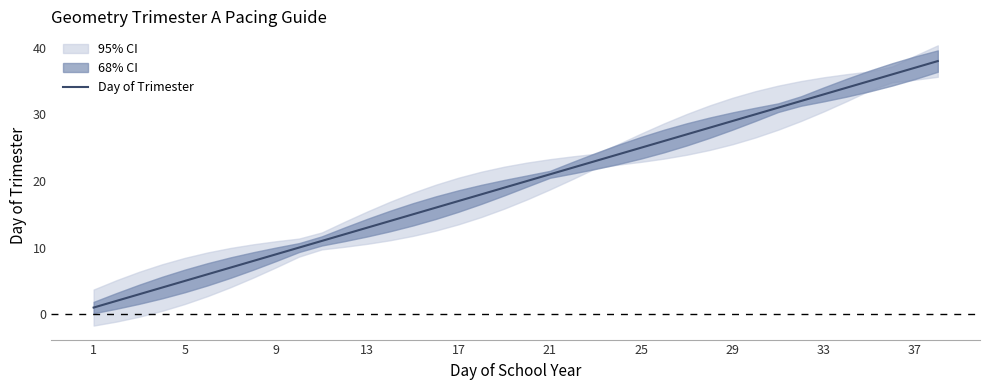

The Day of Trimester series shows 1 at 1. True or false?

True